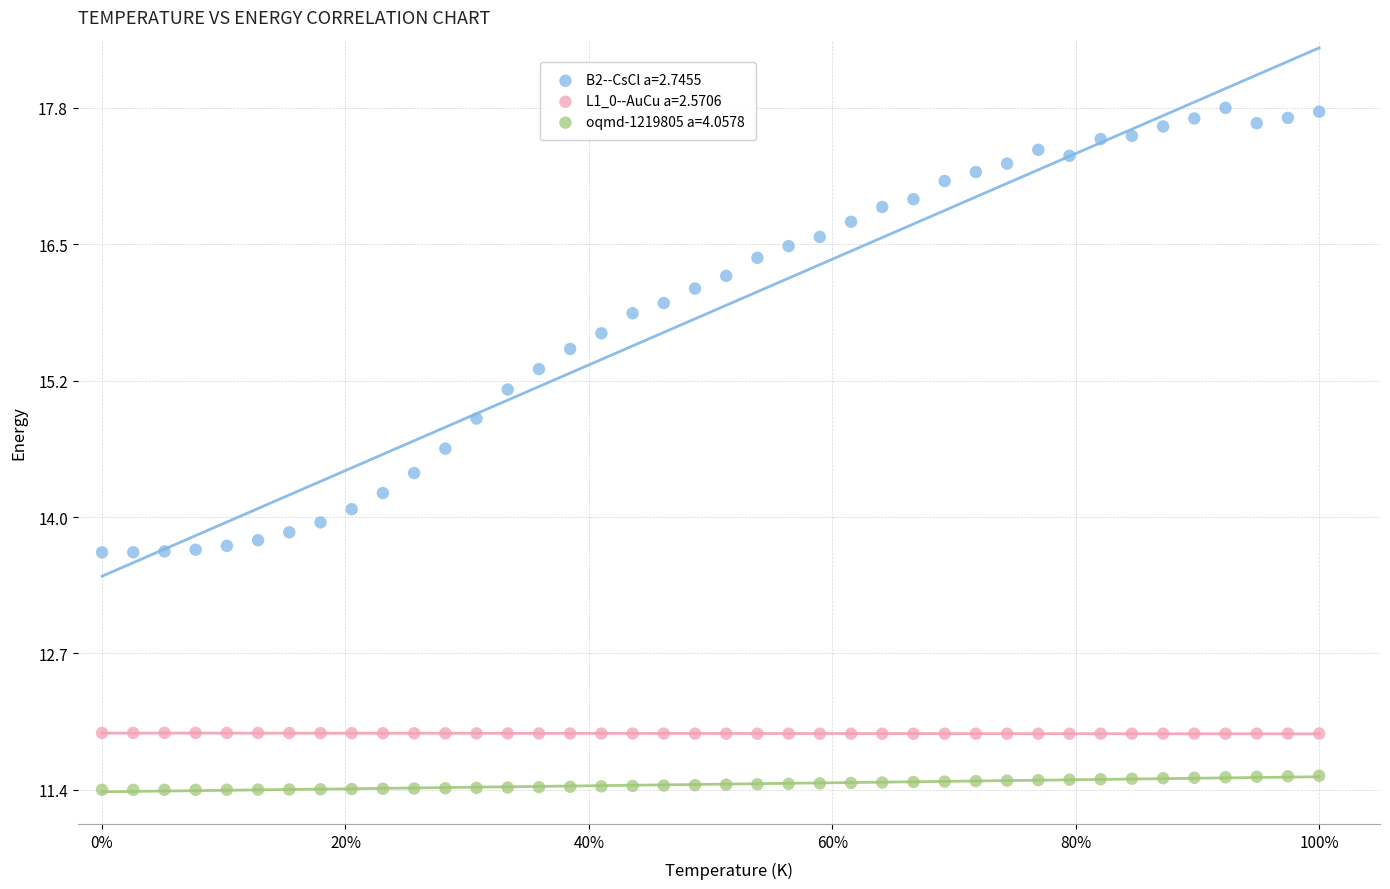

Which series reaches the minimum Y coordinate?

oqmd-1219805 a=4.0578